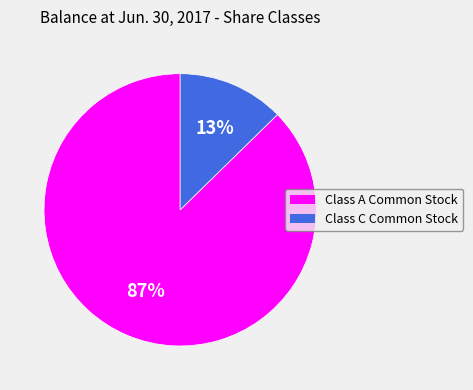

To the nearest percent, what percentage of the pie is Class C Common Stock?

13%